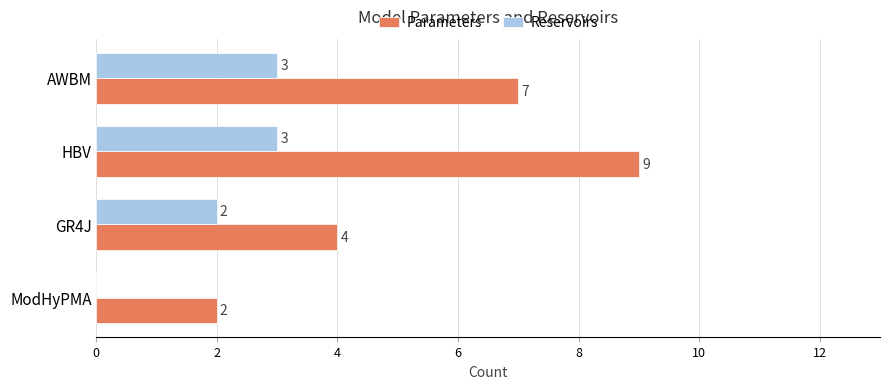

Is the value of Parameters at AWBM greater than the value of Reservoirs at HBV?

Yes